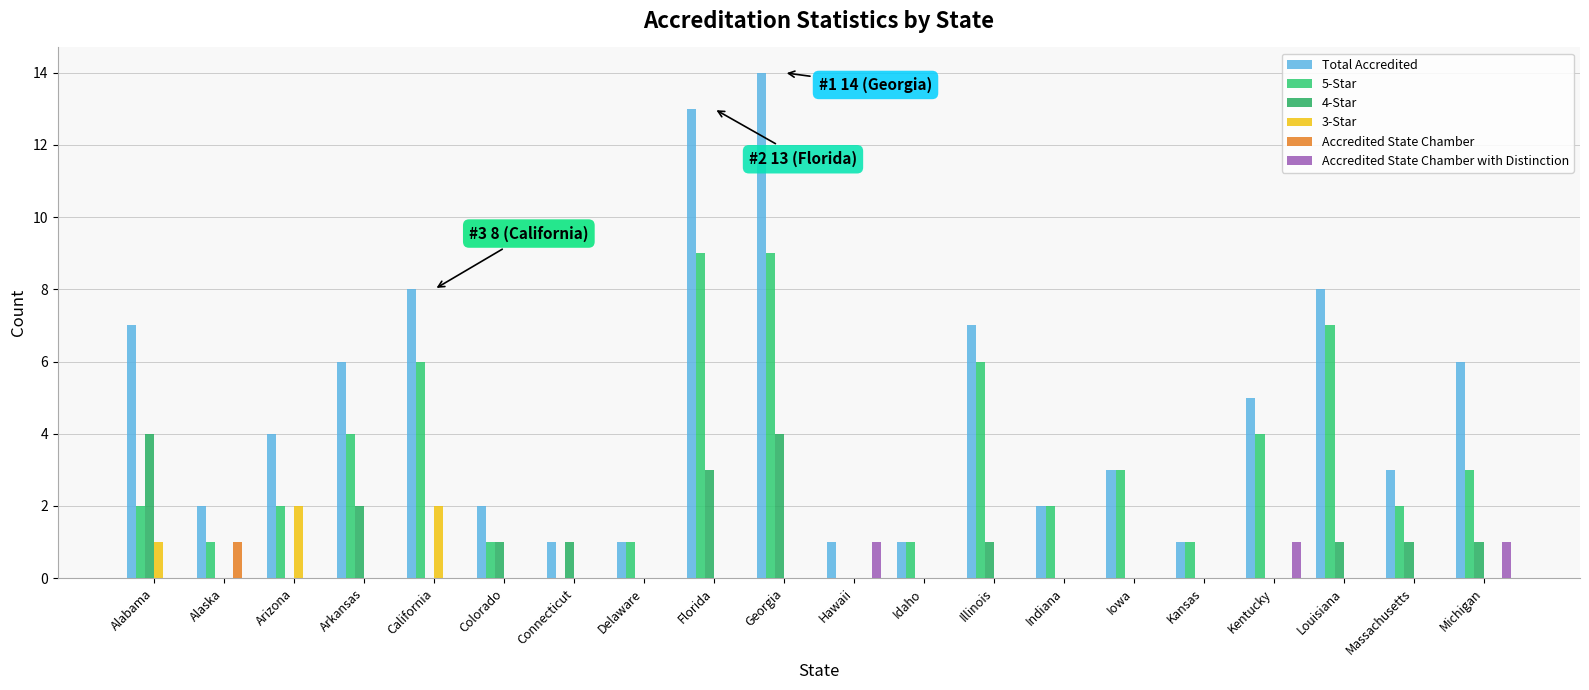

The Accredited State Chamber with Distinction series shows 0 at Alabama. True or false?

True